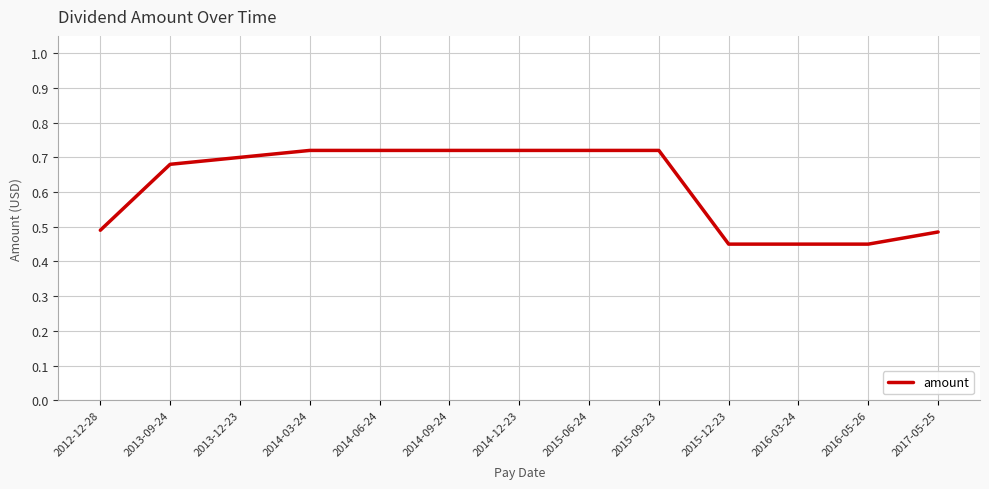

What is the difference between the maximum and minimum values?

0.3